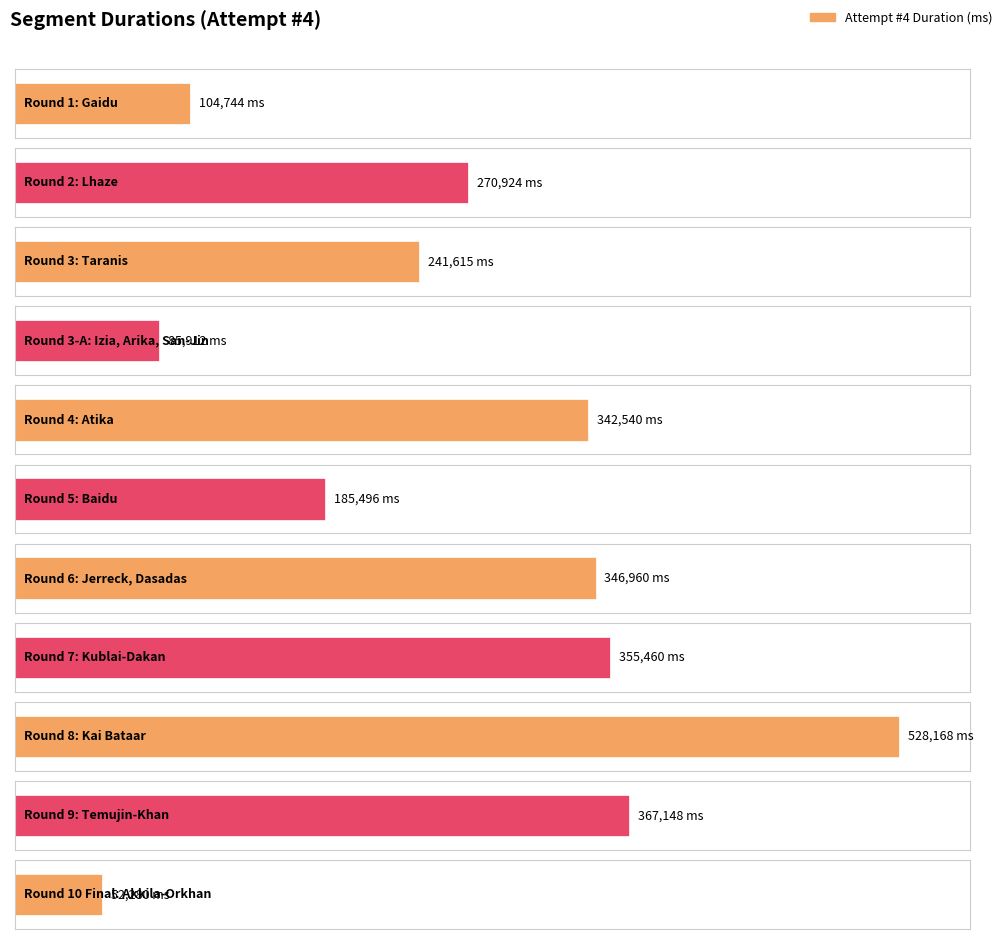

What is the difference between the maximum and second lowest values?

442256